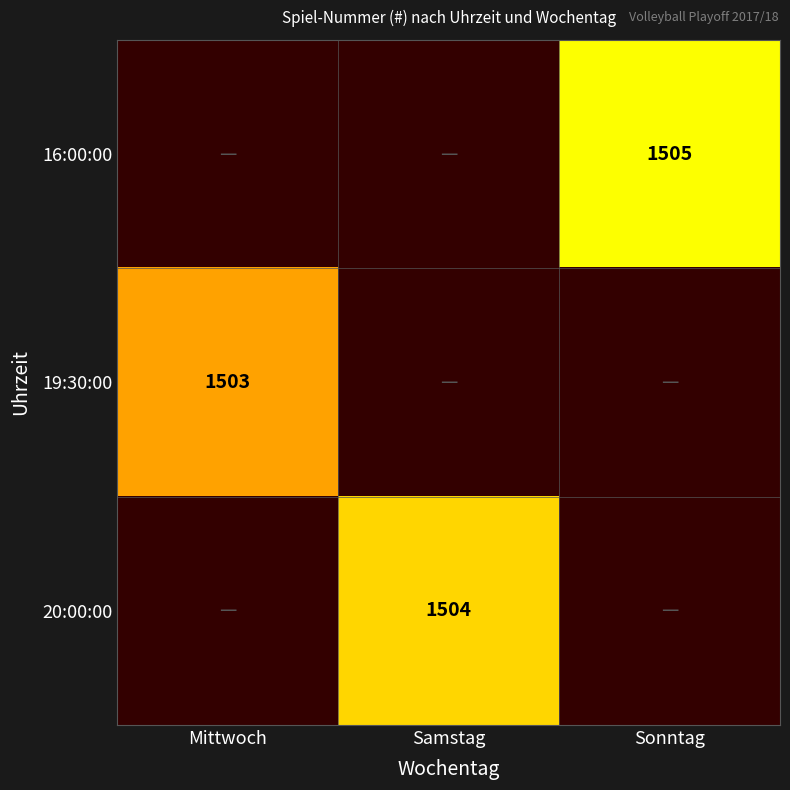

What is the difference between the maximum and minimum values in the 20:00:00 series?

1504